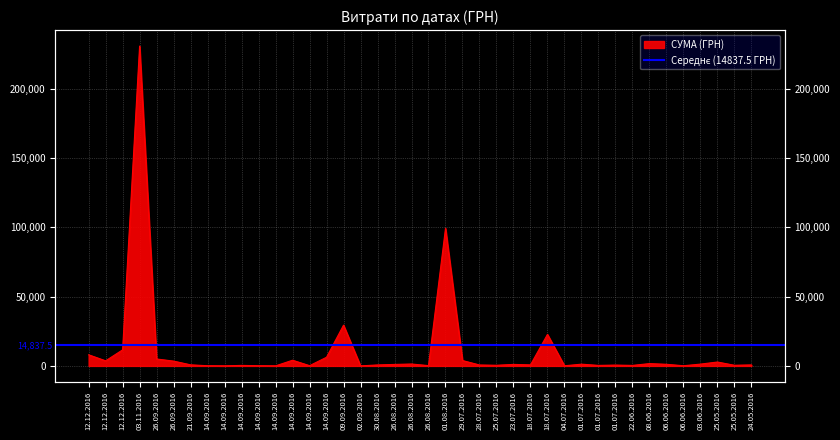

List the labels in order of value, largest first.

03.11.2016, 01.08.2016, 09.09.2016, 18.07.2016, 12.12.2016, 12.12.2016, 14.09.2016, 26.09.2016, 14.09.2016, 29.07.2016, 12.12.2016, 26.09.2016, 25.05.2016, 08.06.2016, 26.08.2016, 03.06.2016, 01.07.2016, 06.06.2016, 23.07.2016, 26.08.2016, 21.09.2016, 18.07.2016, 24.05.2016, 30.08.2016, 28.07.2016, 01.07.2016, 25.07.2016, 25.05.2016, 01.07.2016, 22.06.2016, 14.09.2016, 26.08.2016, 14.09.2016, 14.09.2016, 14.09.2016, 06.06.2016, 04.07.2016, 14.09.2016, 14.09.2016, 02.09.2016